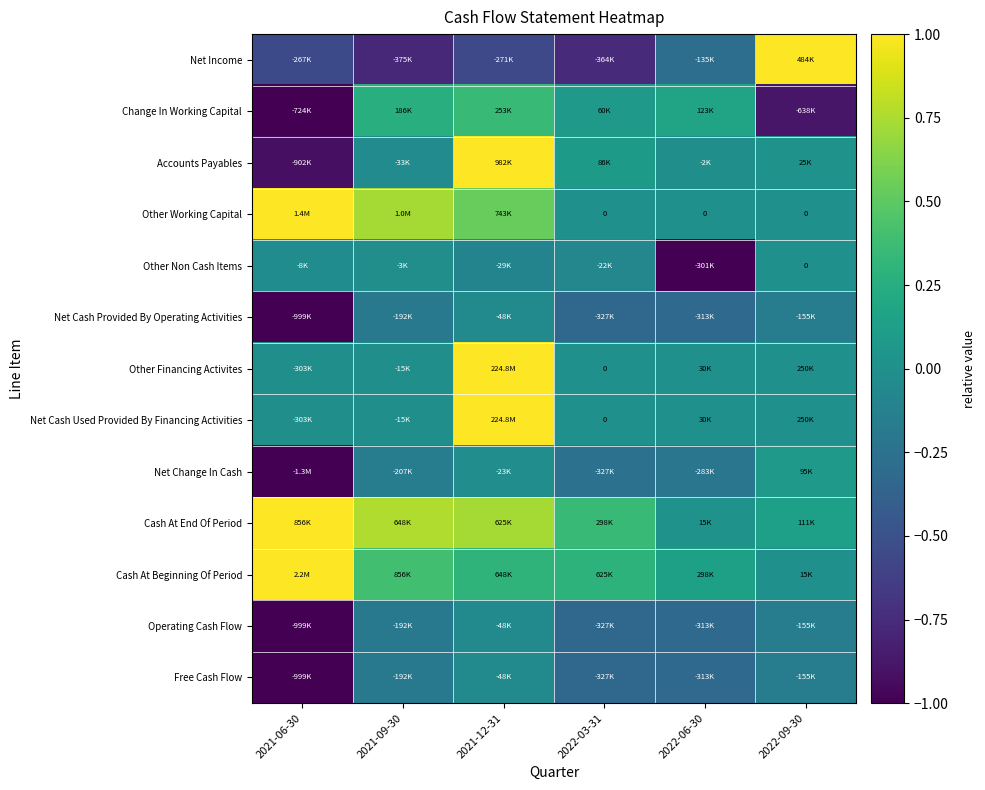

True or false: Net Cash Provided By Operating Activities has a value of -0.0 at 2021-12-31.

True